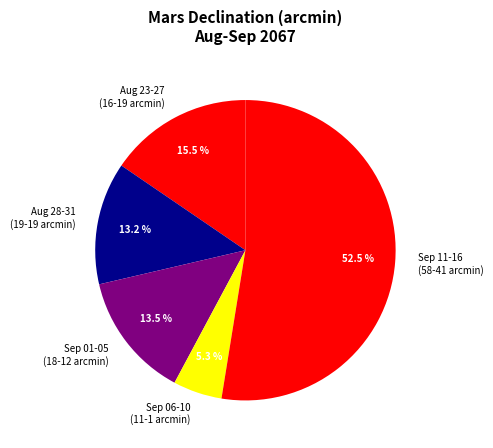

Approximately how many times larger is the value at Aug 23-27 (16-19 arcmin) compared to Aug 28-31 (19-19 arcmin)?

1.2